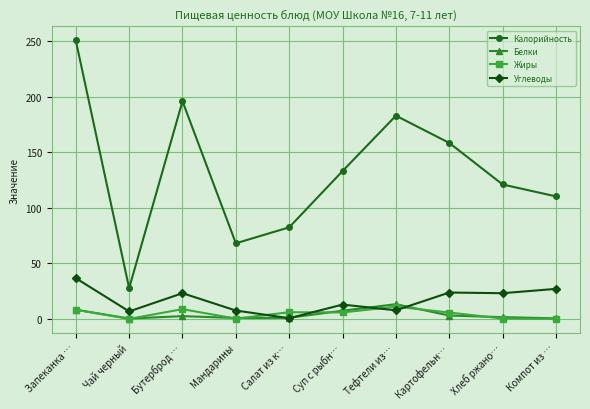

What value does the Жиры series have at Бутерброд …?

8.8